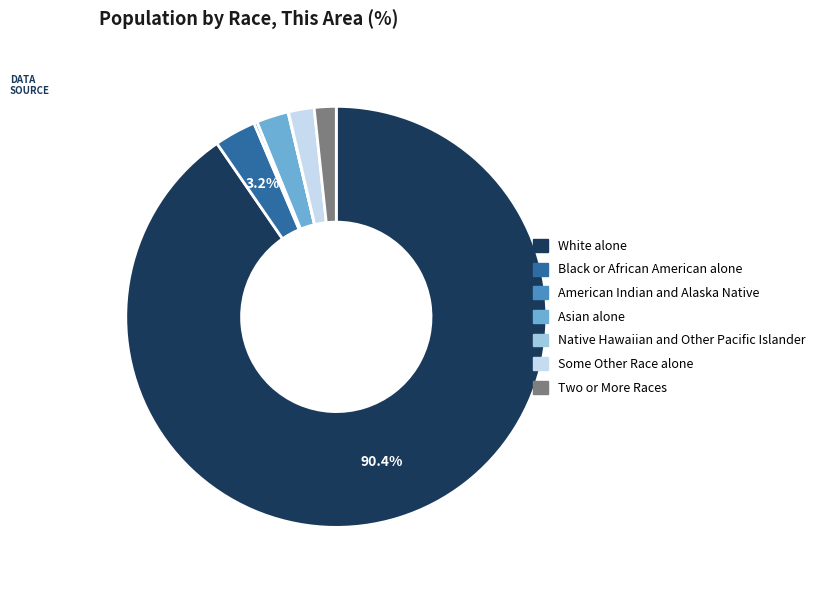

To the nearest percent, what is the average slice percentage?

14%